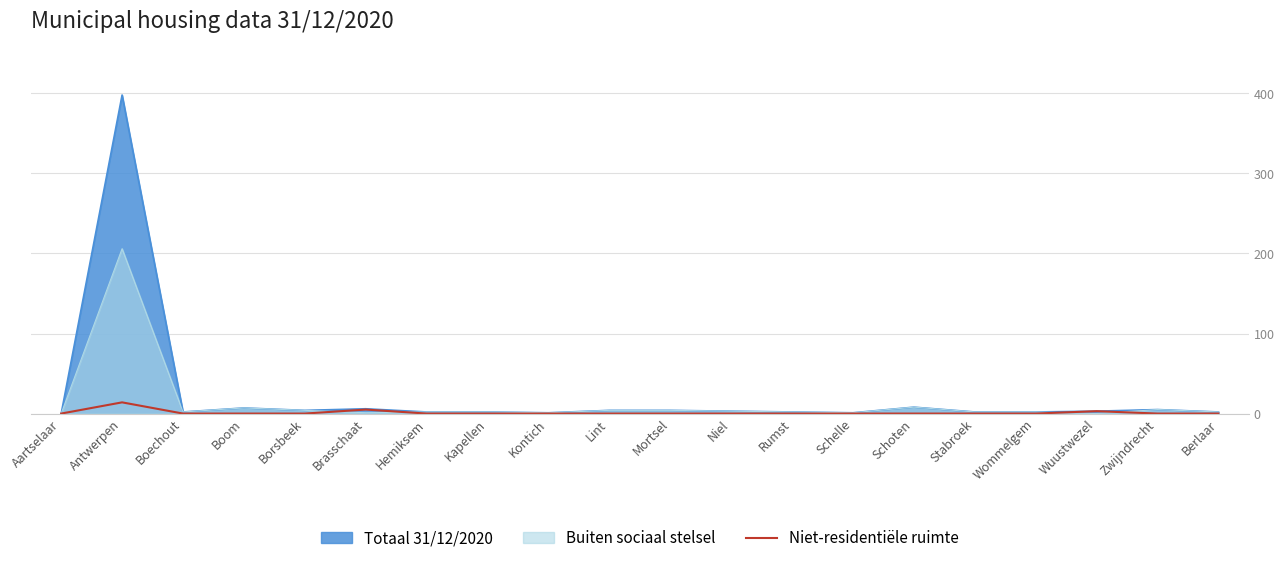

What is the maximum value shown in the chart?

398